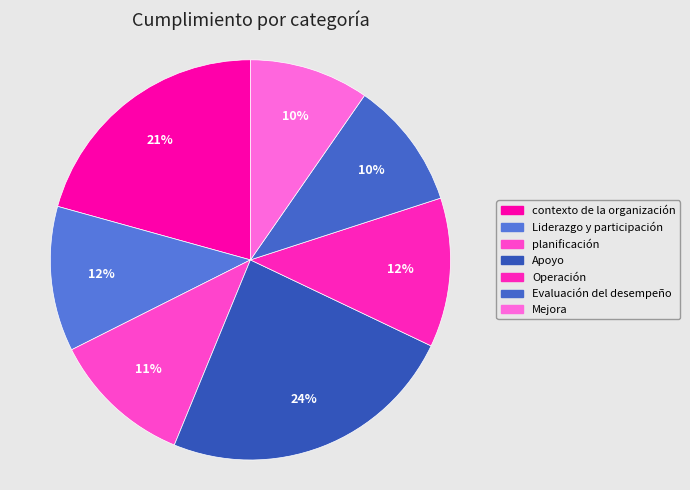

The Mejora slice represents 10% of the pie. True or false?

True